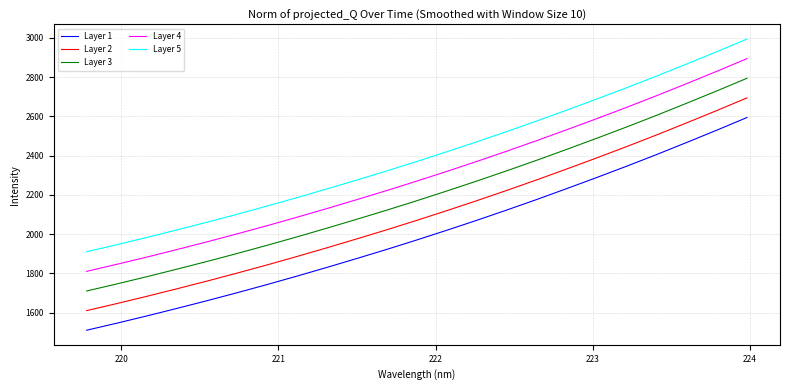

True or false: Layer 3 and Layer 2 intersect in this chart.

False